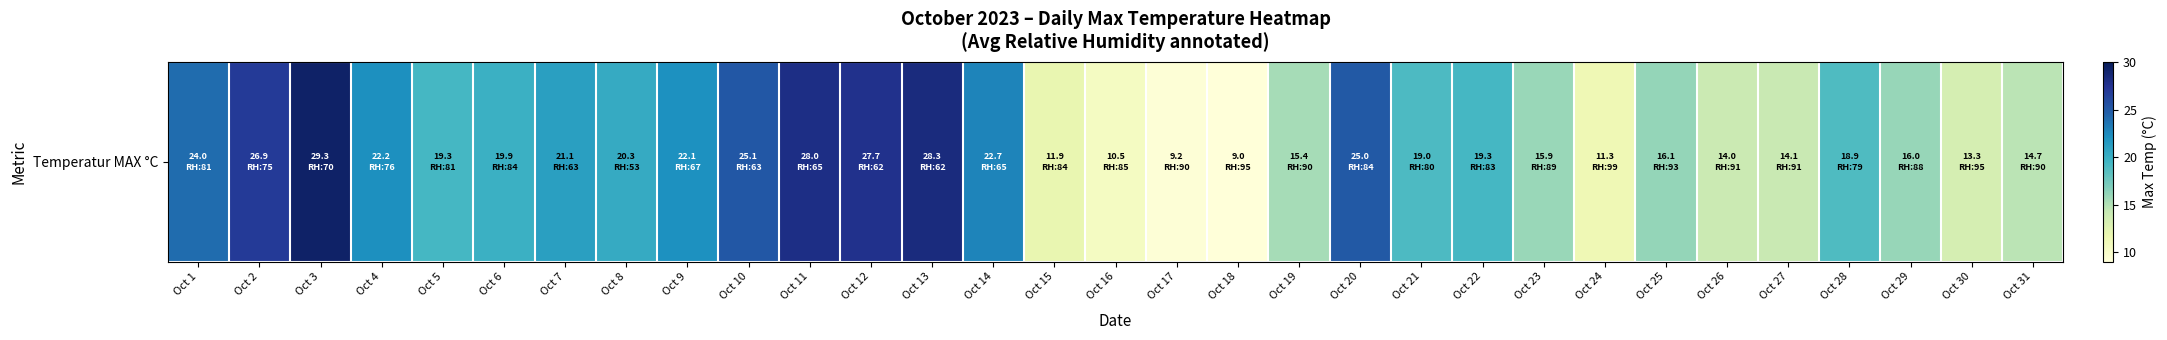

At which category does the chart reach its minimum across all series?

Oct 18